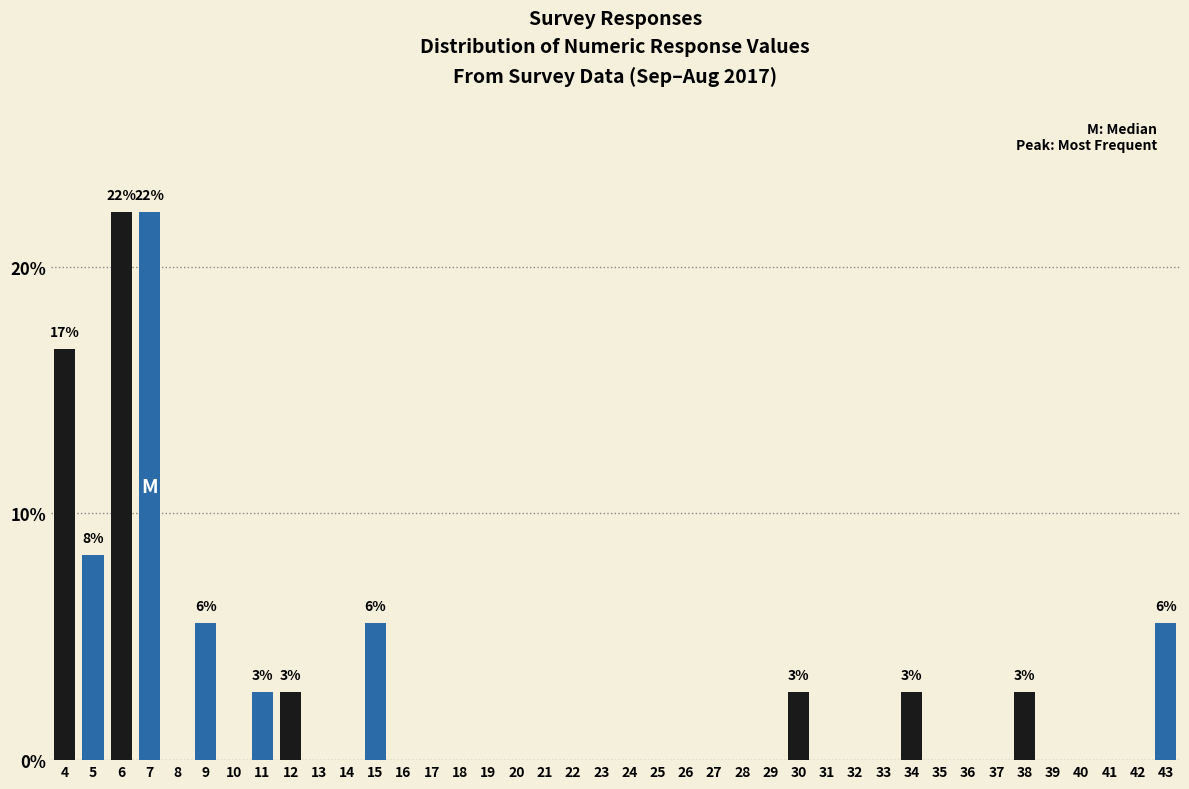

Which has a higher value, 40 or 11?

11